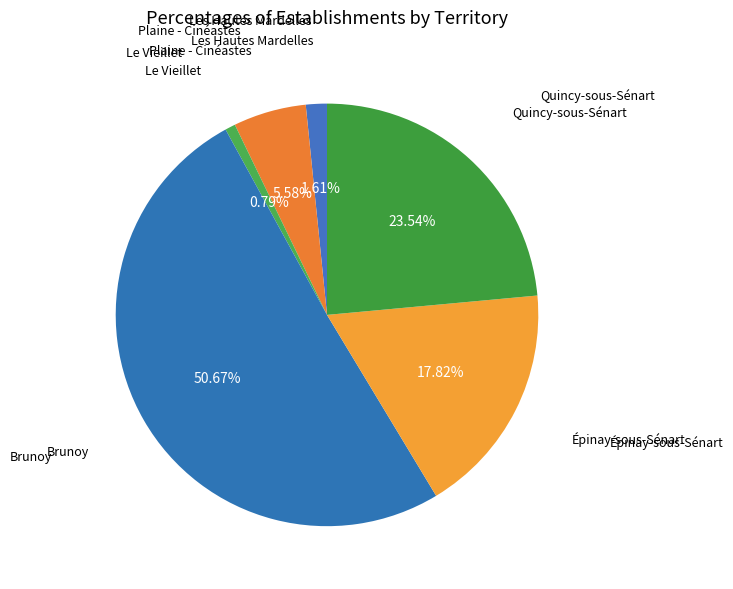

Which has a higher value, Brunoy or Plaine - Cinéastes?

Brunoy